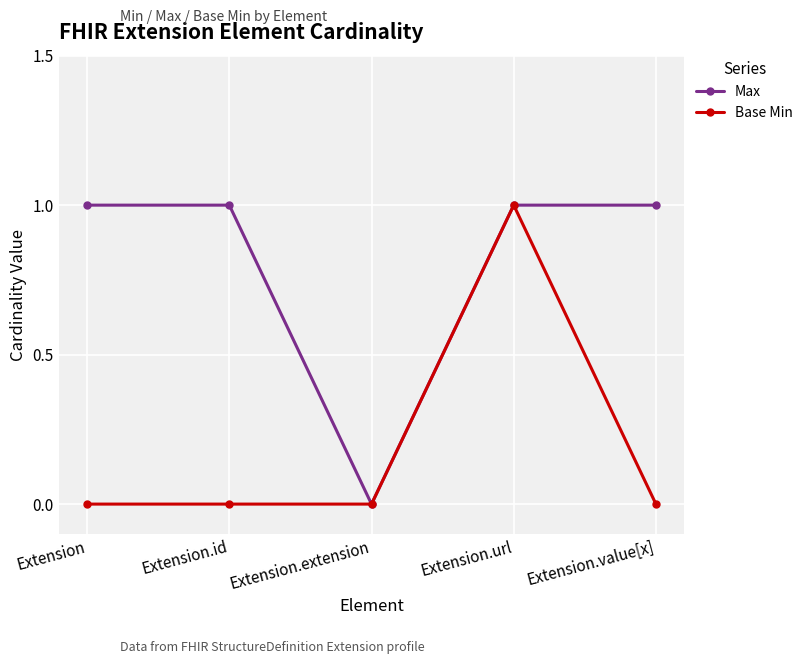

What is the difference between the highest and lowest values at Extension.id?

1